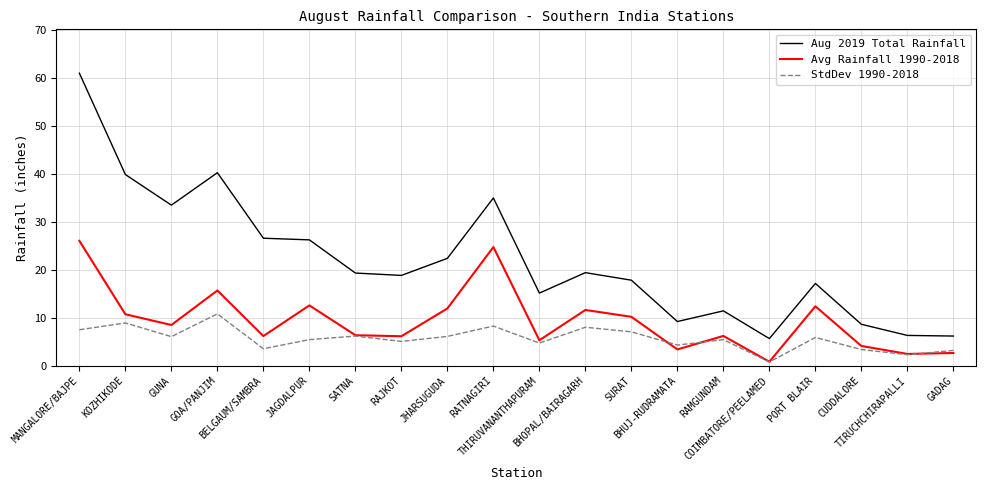

Which series has the largest total across all categories?

Aug 2019 Total Rainfall